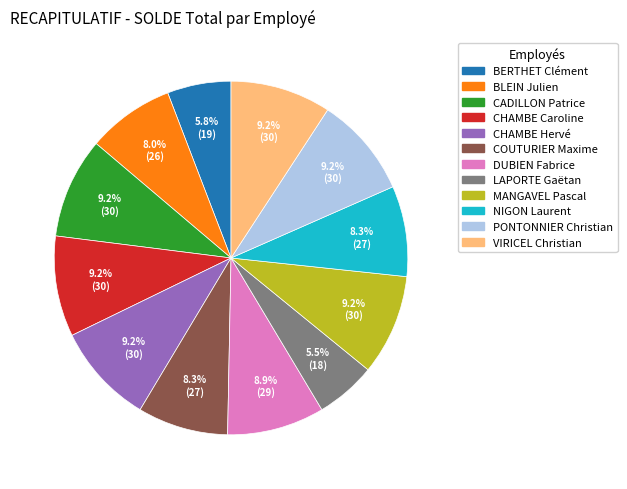

True or false: CHAMBE Hervé accounts for 9% of the total.

True